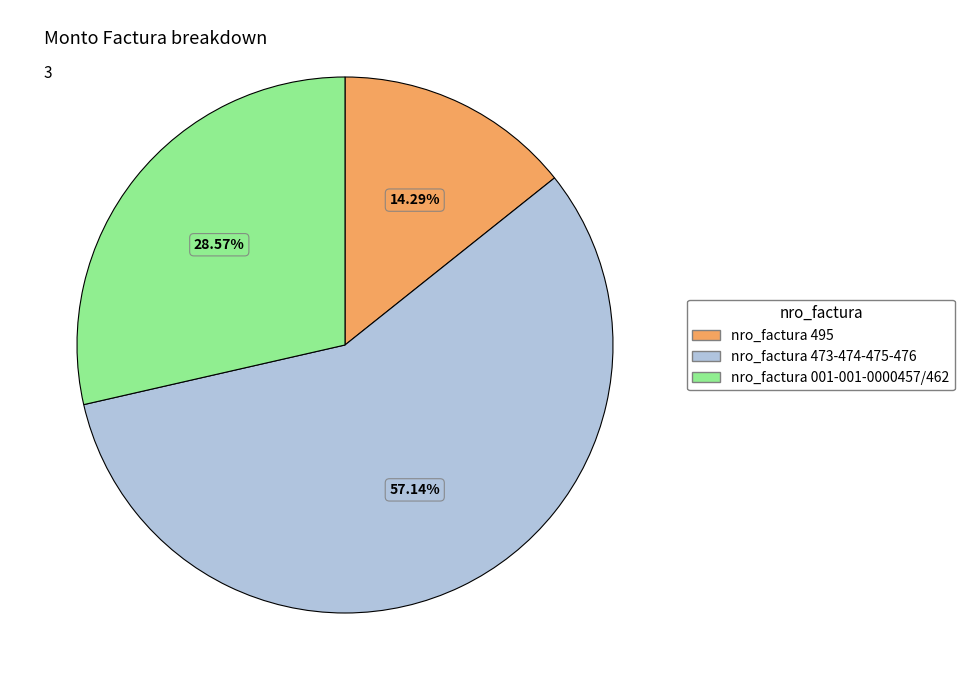

The nro_factura 495 slice represents 5% of the pie. True or false?

False